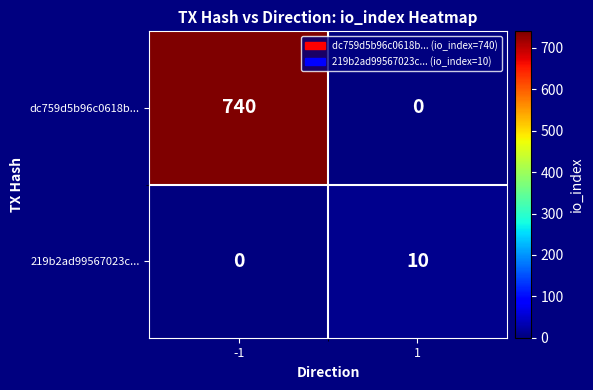

What is the average value of the dc759d5b96c0618b... series?

370